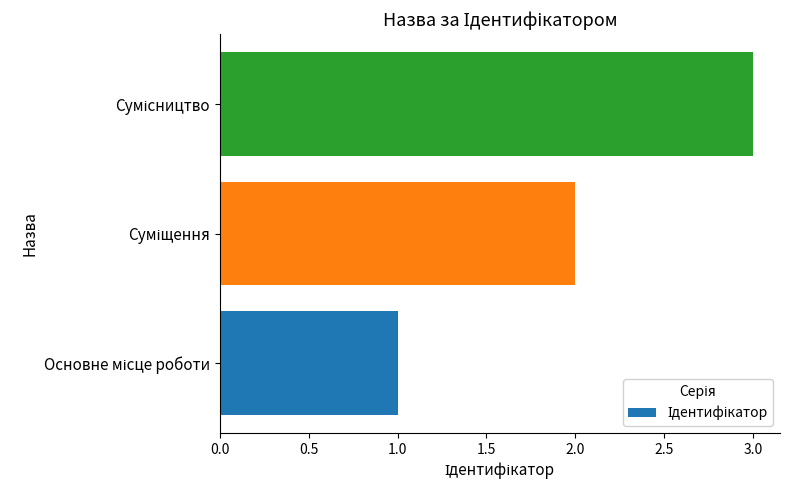

What is the sum of all values?

6